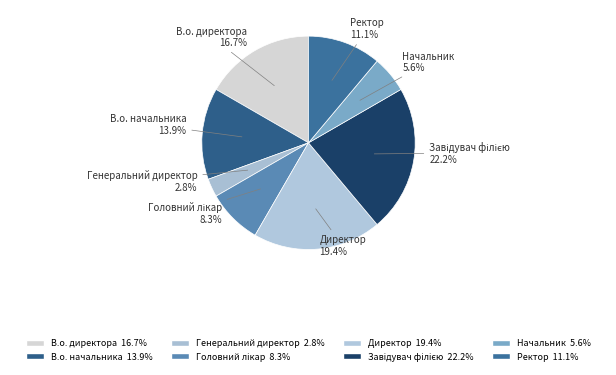

To the nearest percent, what portion does Директор represent?

19%